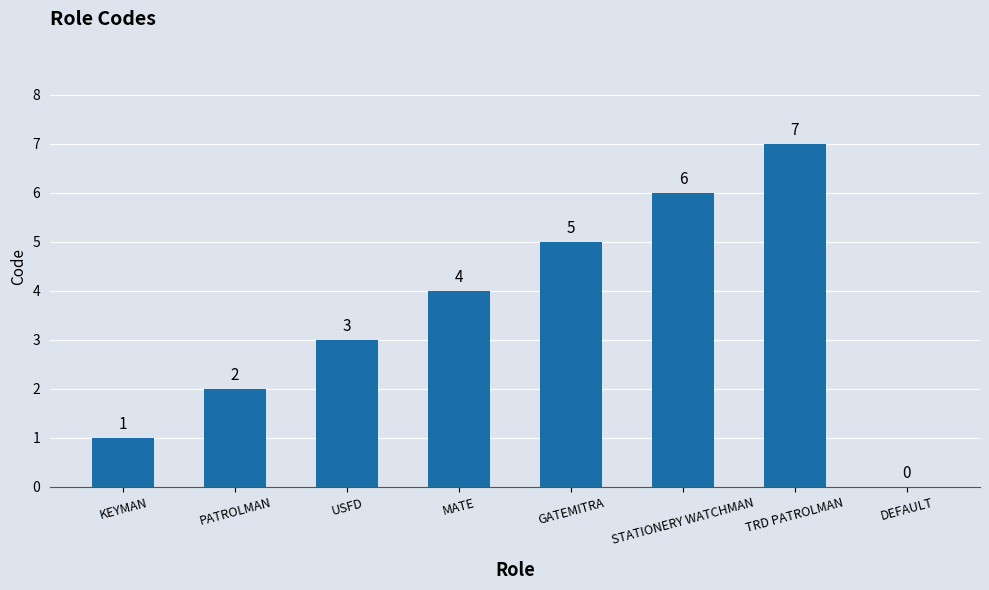

How many series are shown in this chart?

1